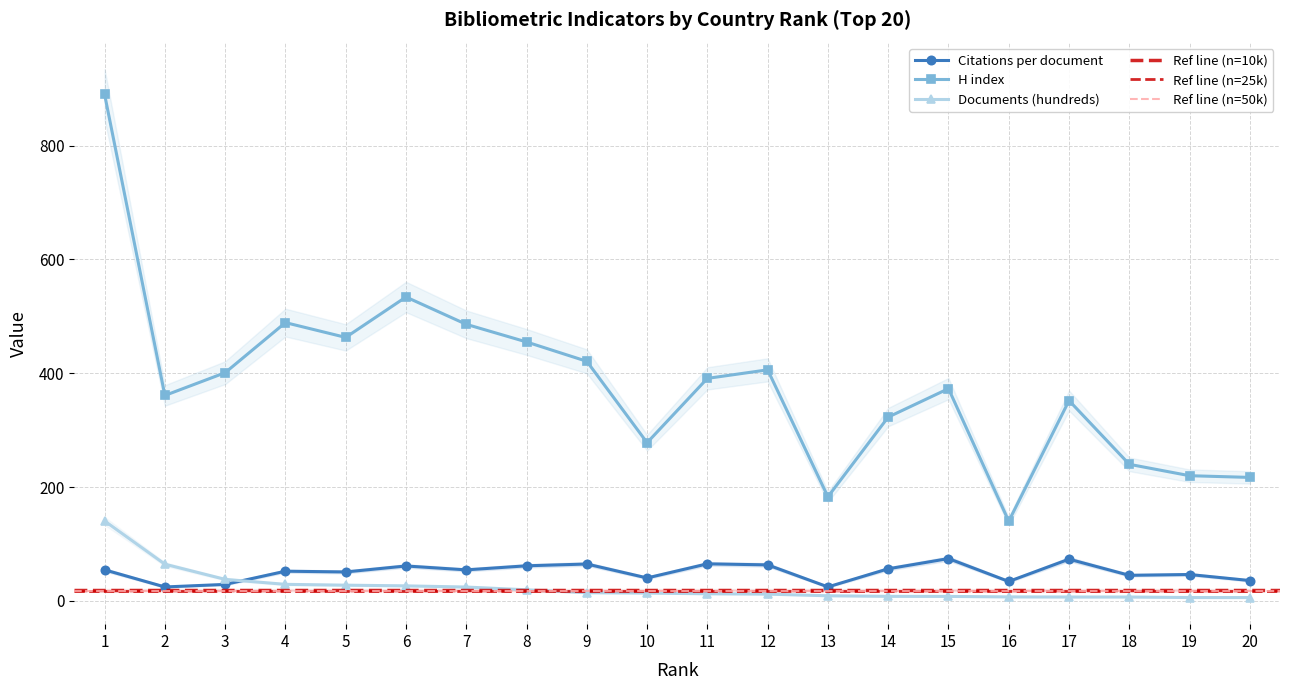

Rank the series by their maximum value, from highest to lowest.

H index, Documents (hundreds), Citations per document